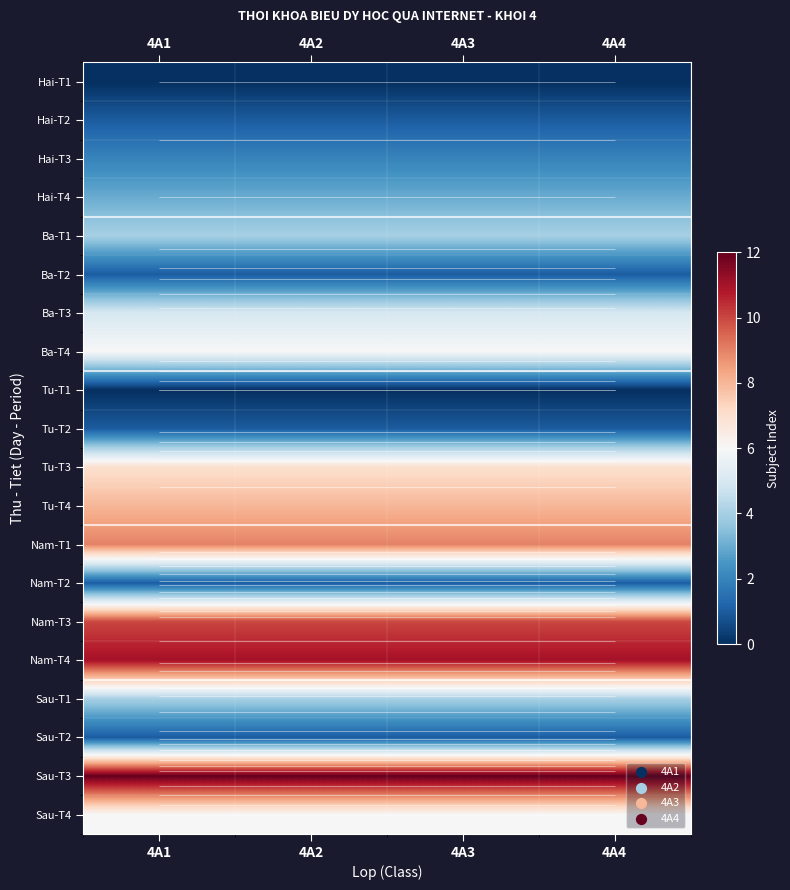

Is the value of Hai-T4 at 4A4 greater than the value of Sau-T1 at 4A2?

No